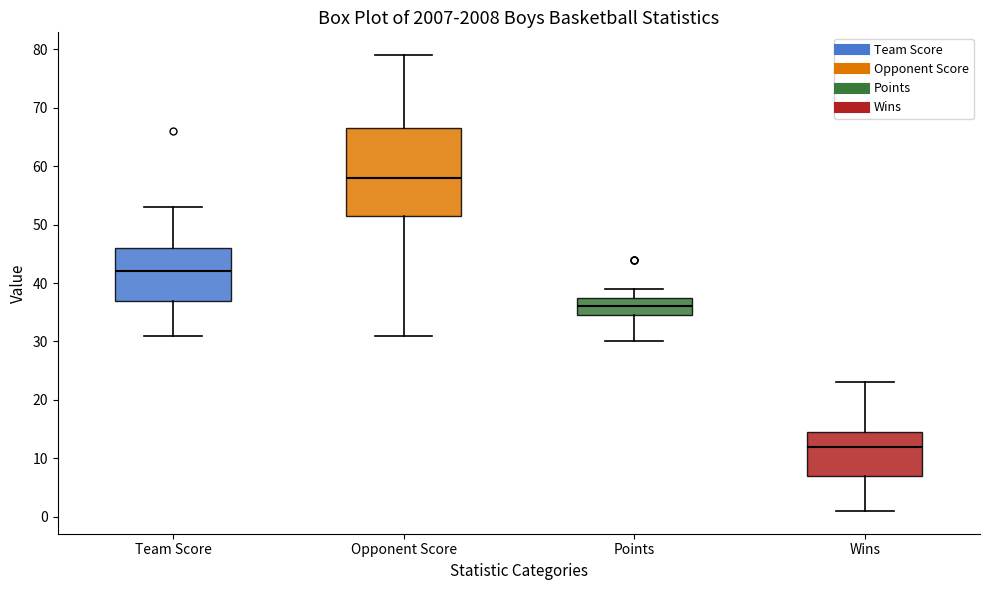

Reading left to right, read every box against the y-axis: the position of its median line, the range the box covers, and the ends of its whiskers. The values are not printed on the chart, so give them approximately, as read against the axis.

Team Score: median 42, box 37 to 46, whiskers 31 to 53
Opponent Score: median 58, box 52 to 67, whiskers 31 to 79
Points: median 36, box 35 to 38, whiskers 30 to 39
Wins: median 12, box 7 to 15, whiskers 1 to 23